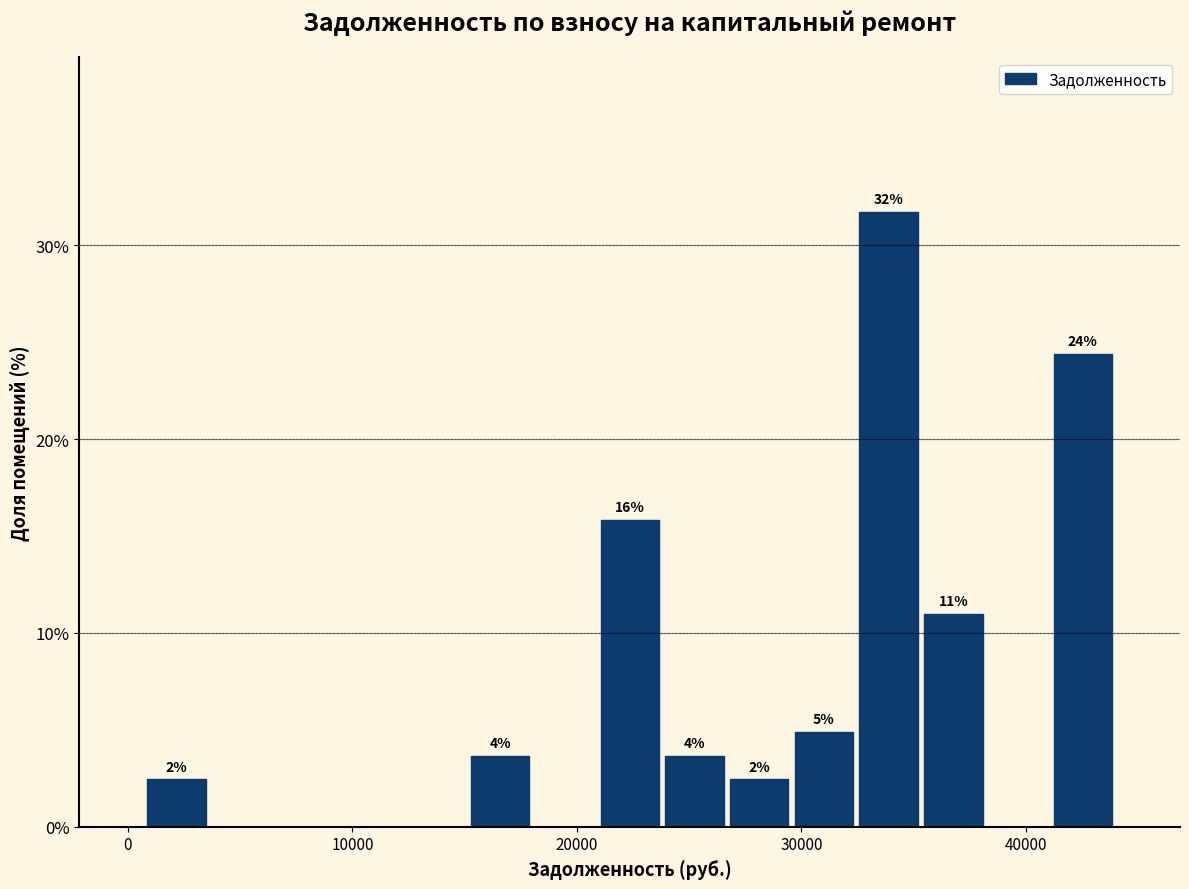

Read against the x-axis, roughly where is the centre of the tallest bar?

34000